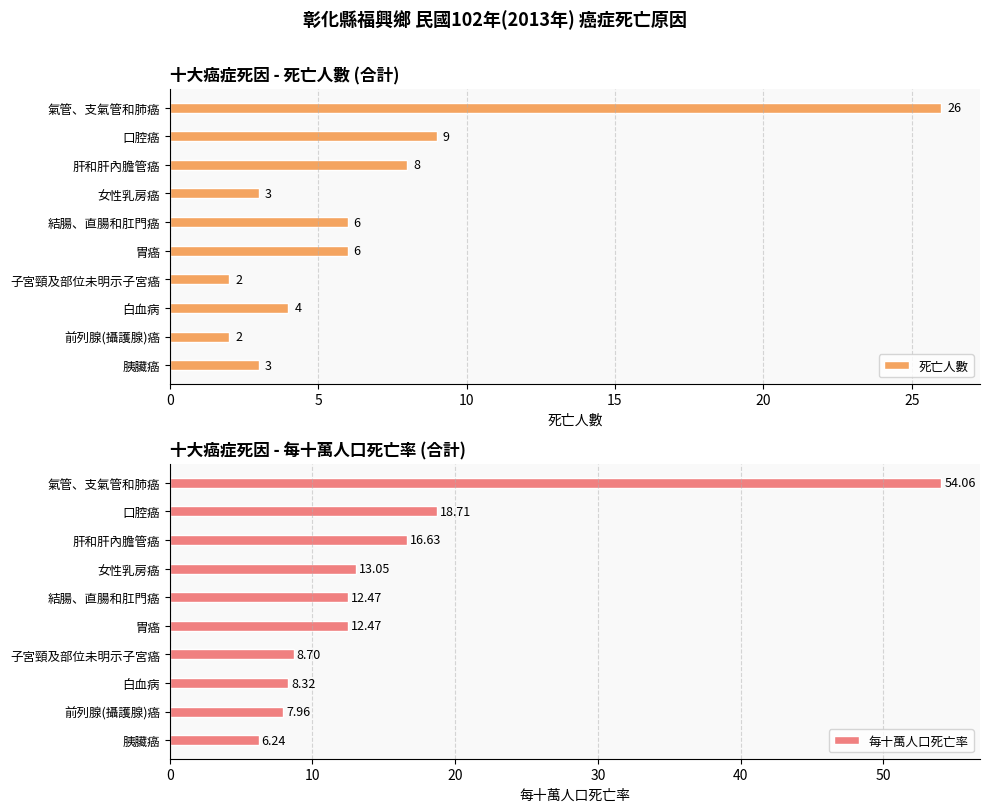

What is the difference between the maximum and minimum values in the 每十萬人口死亡率 series?

47.8